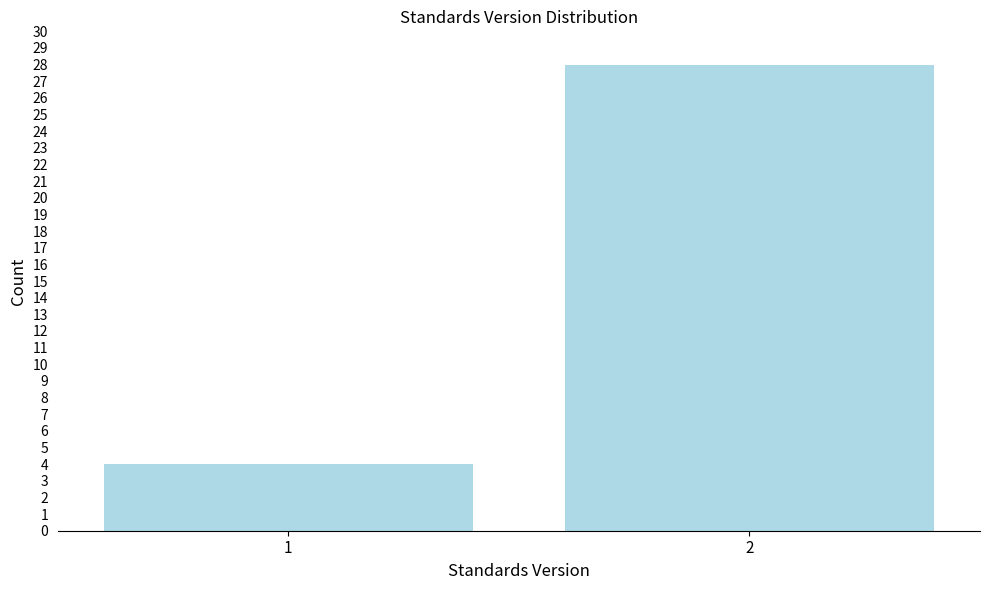

Reading right to left, transcribe all the data shown in this chart.

2=28	1=4